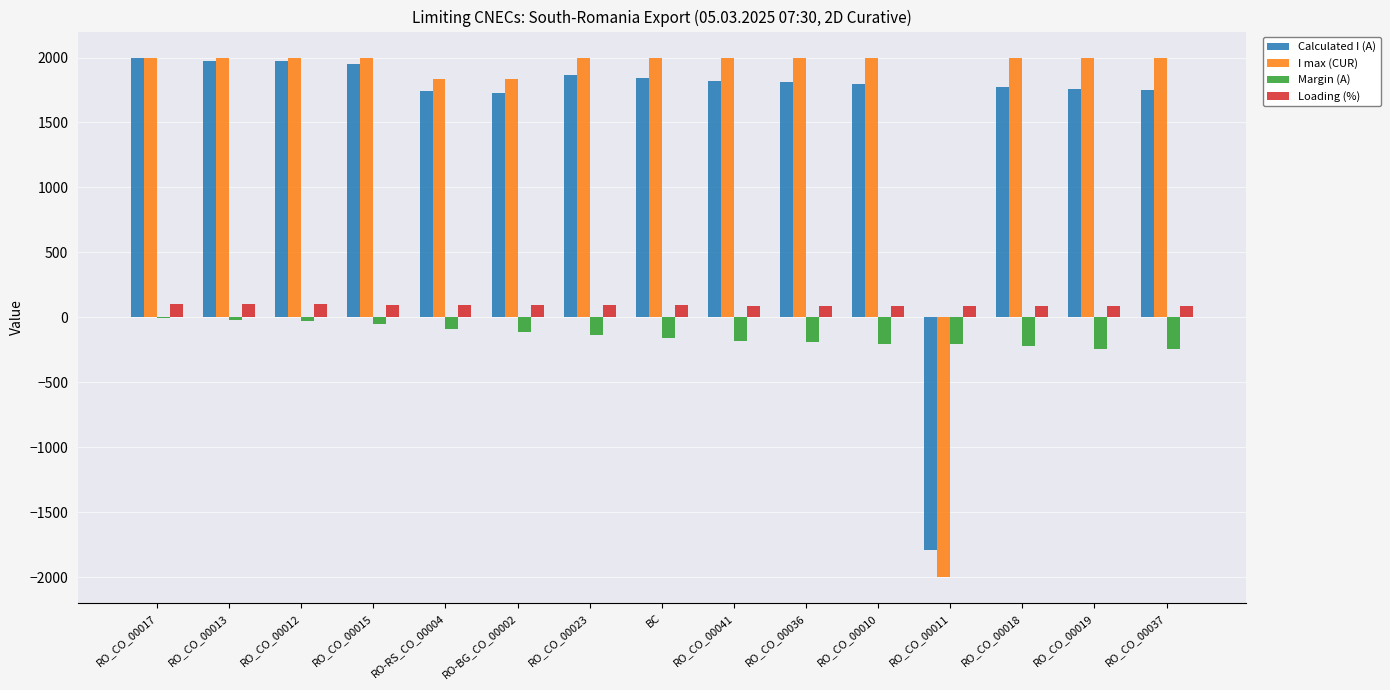

What is the sum of the Calculated I (A) values at RO_CO_00023 and RO_CO_00018?

3639